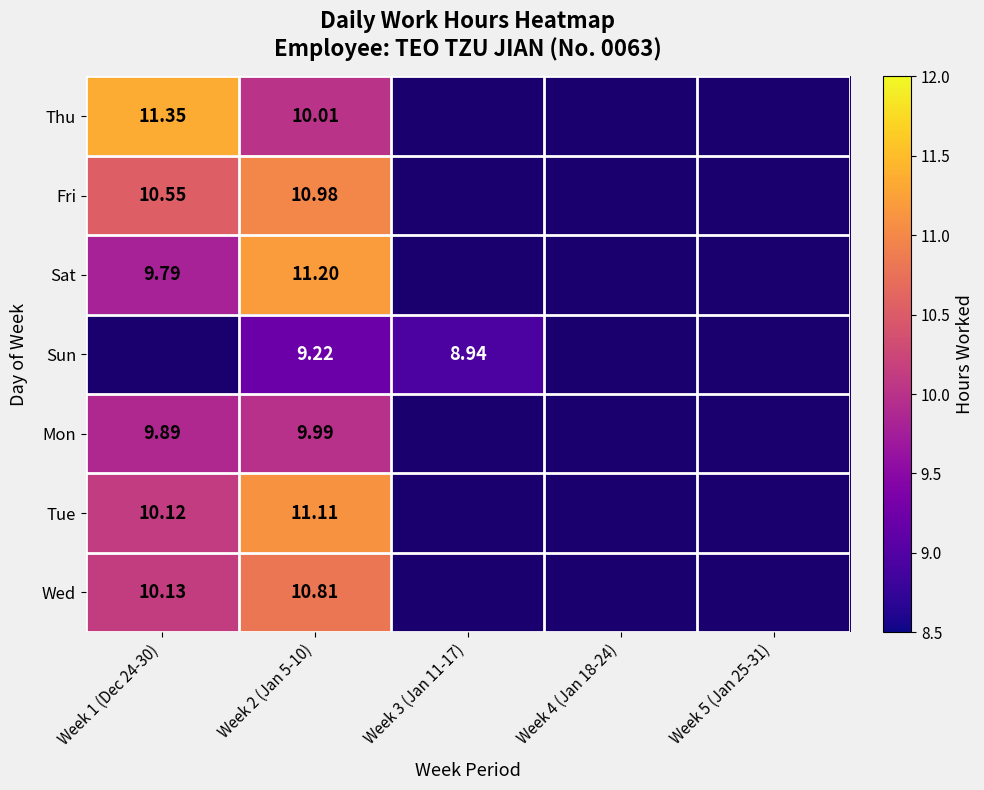

What is the difference between the highest and lowest values at Week 2 (Jan 5-10)?

2.0